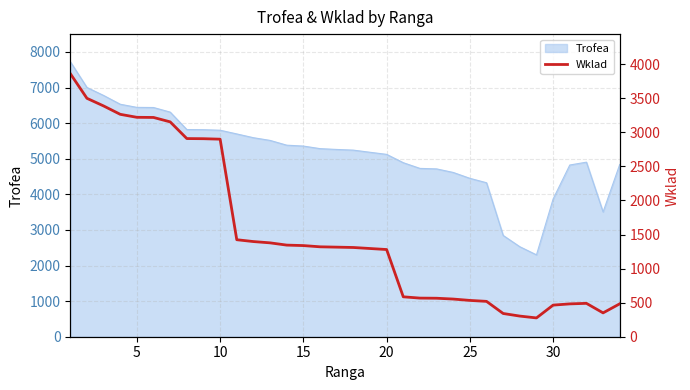

What is the maximum value for Trofea?

7727